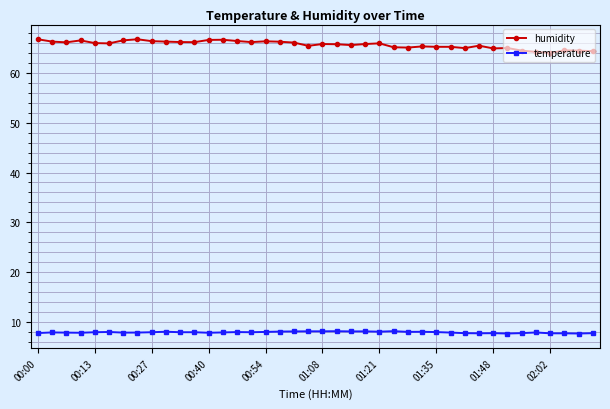

Which series has the largest total across all categories?

humidity